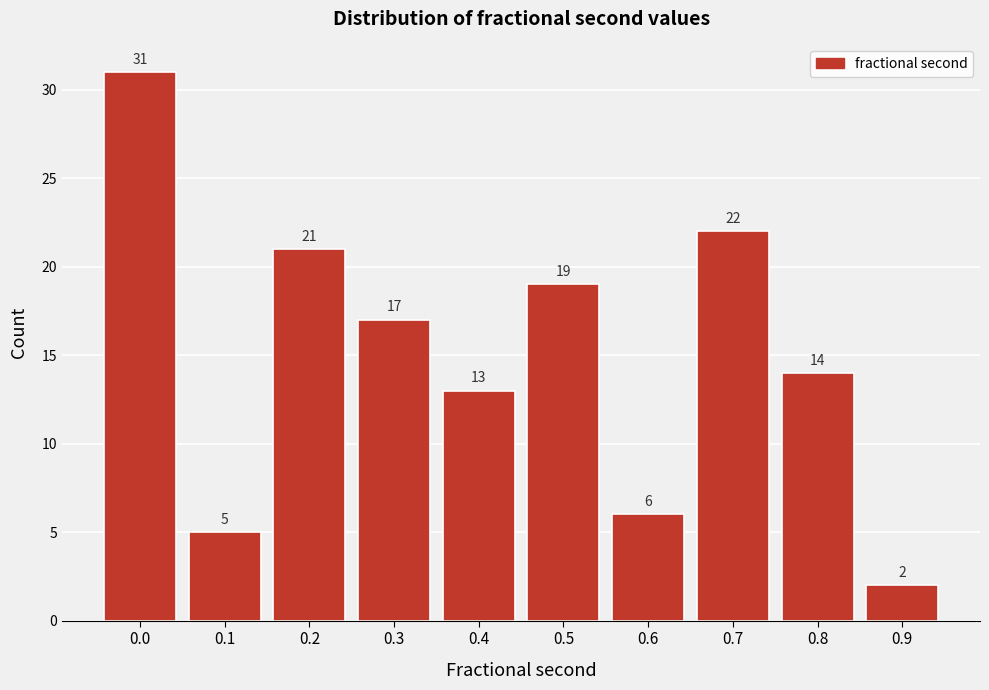

Reading left to right, what are all the values shown in this chart?

0.0=31	0.1=5	0.2=21	0.3=17	0.4=13	0.5=19	0.6=6	0.7=22	0.8=14	0.9=2